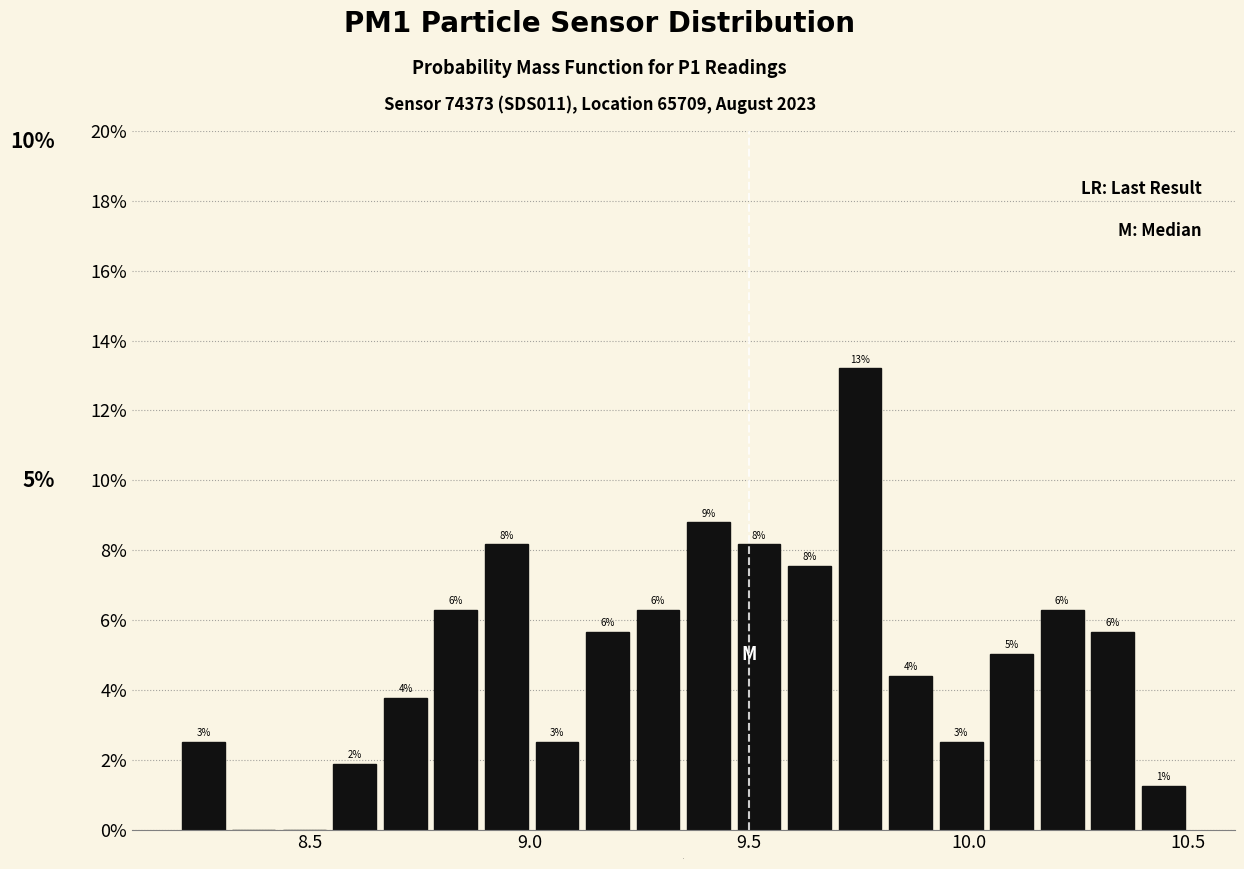

Read against the x-axis, roughly where is the centre of the tallest bar?

9.75